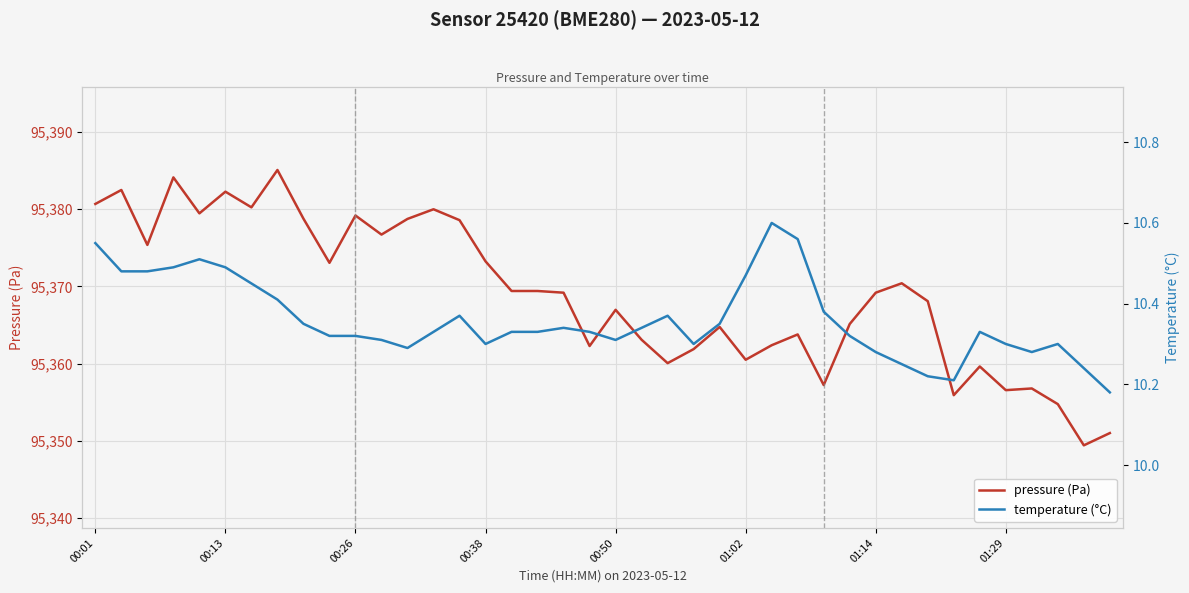

What is the difference between the highest and lowest values at 9?

95362.7